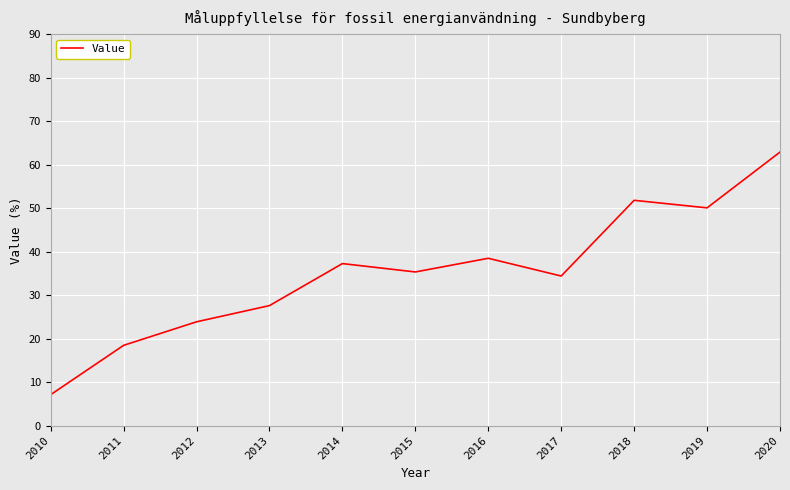

Rank the categories by value from highest to lowest.

2020, 2018, 2019, 2016, 2014, 2015, 2017, 2013, 2012, 2011, 2010